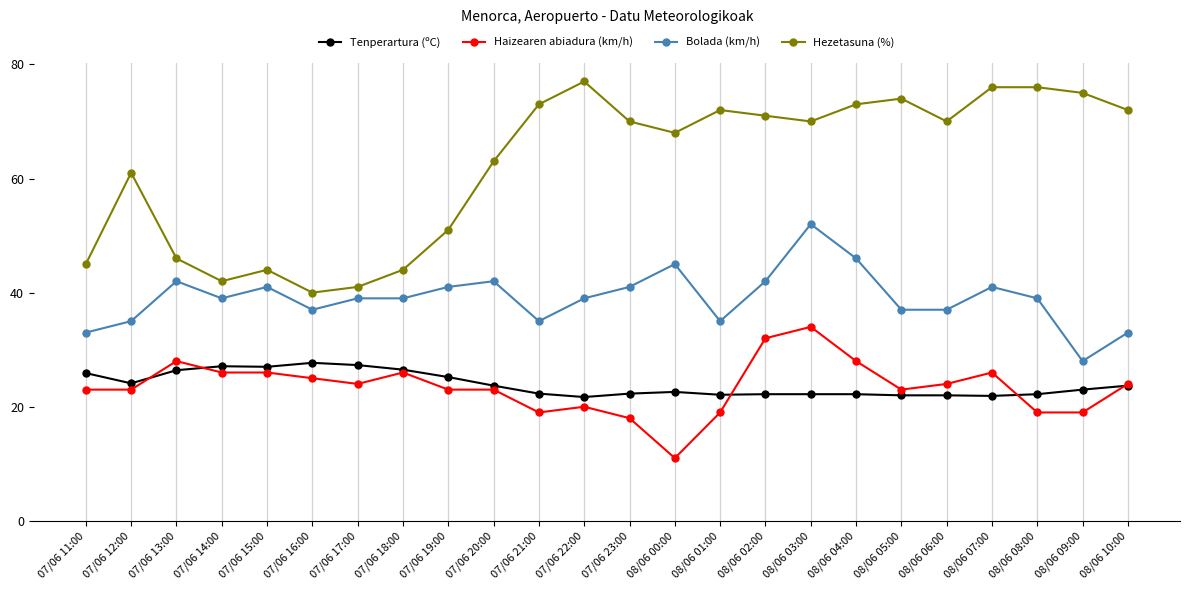

True or false: Hezetasuna (%) and Bolada (km/h) cross at least once.

False